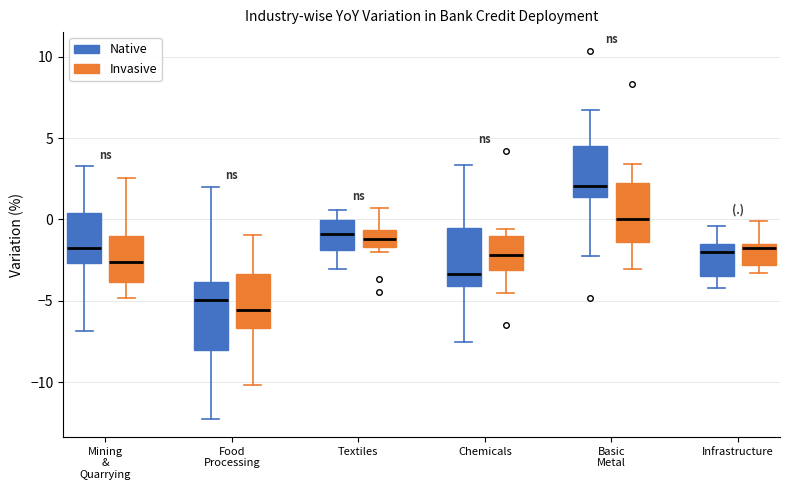

Which box's median line is the highest?

Basic Metal (Native)